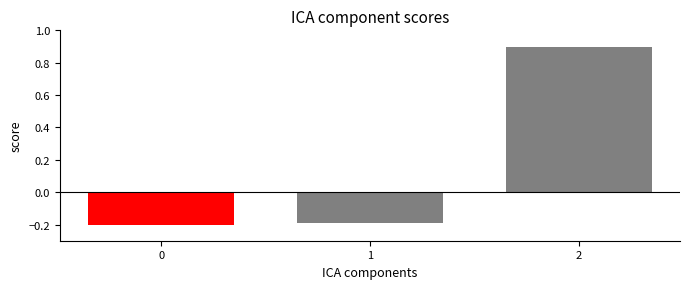

Reading left to right, list all the values displayed in this chart.

-0.2	-0.2	0.9